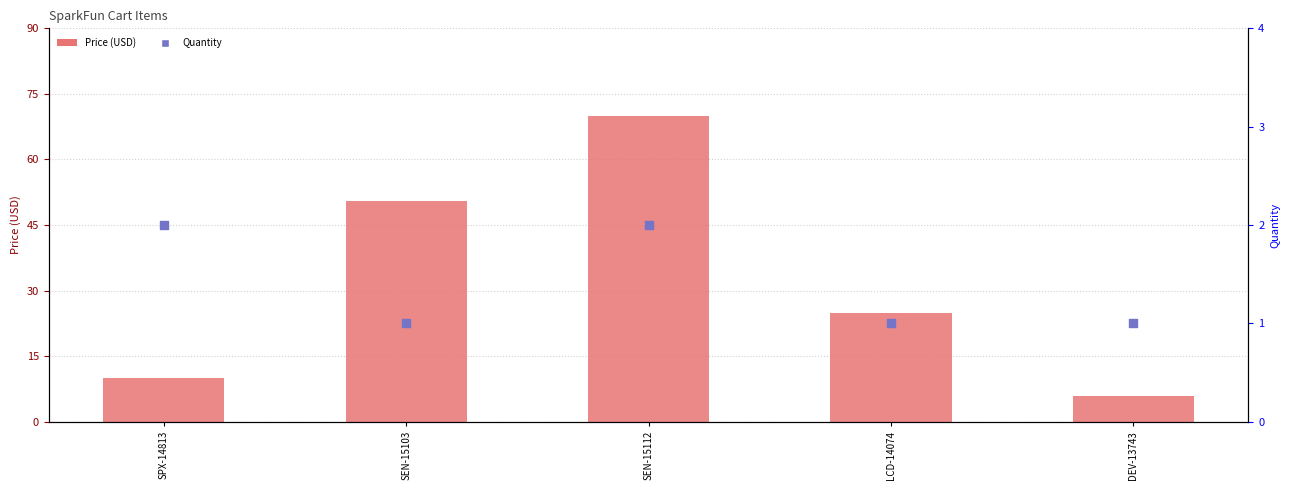

Which series contains the highest Y value?

Price (USD)